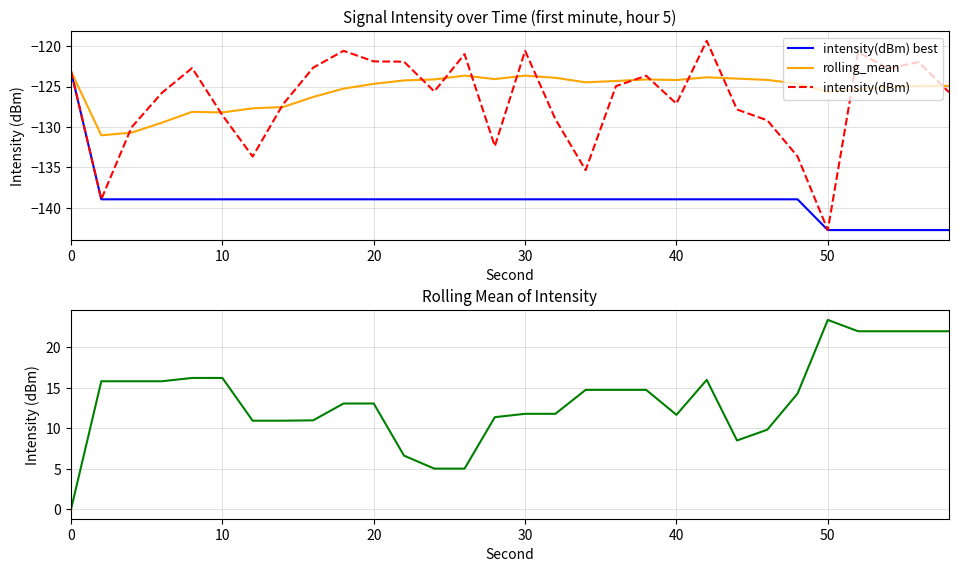

True or false: intensity(dBm) best has more than 1 points higher than both neighbors.

False